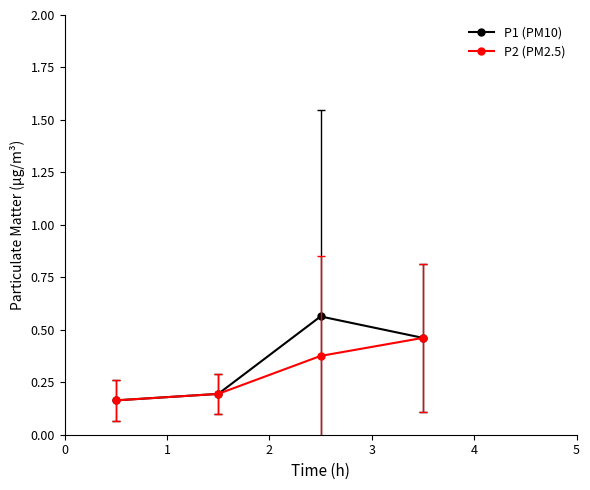

At how many categories does at least one series exceed 0?

4